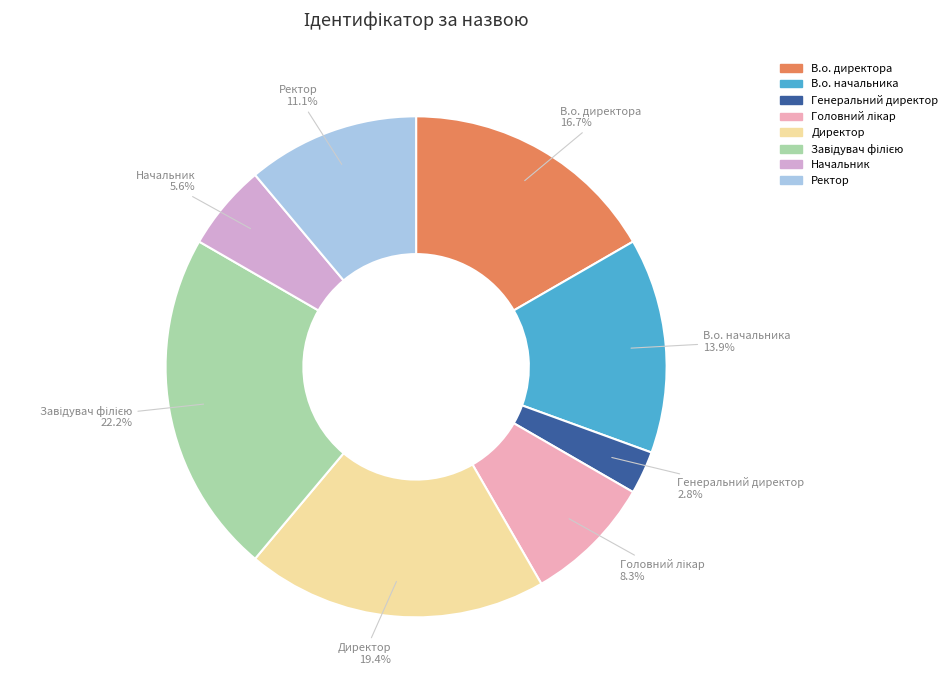

Is there any slice that represents more than half of the pie?

No